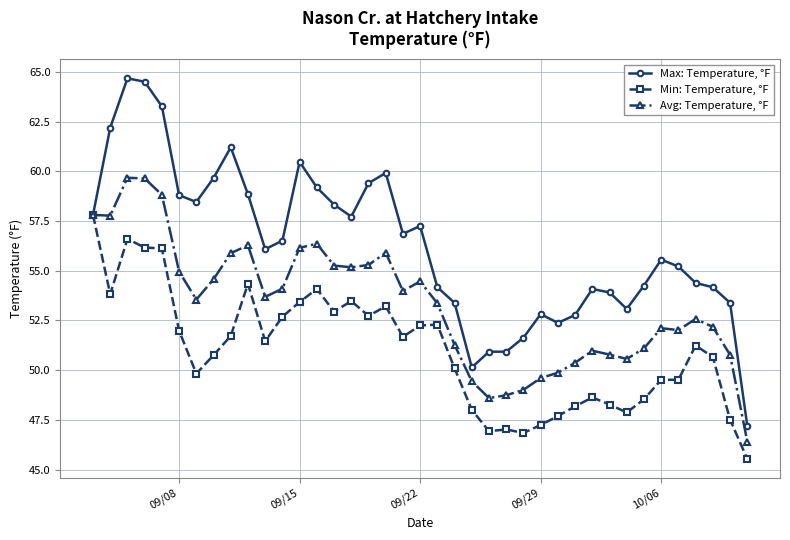

Which series has the widest spread of values?

Max: Temperature, °F